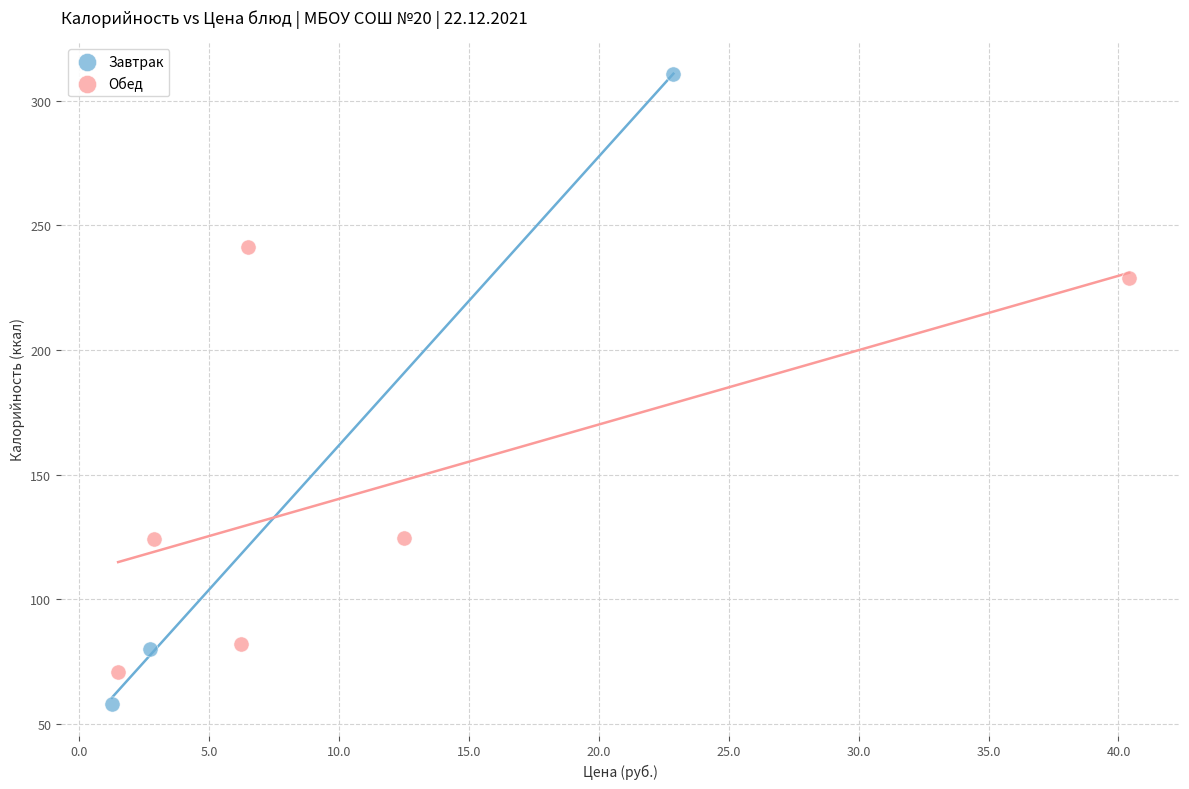

Which series reaches the minimum Y coordinate?

Завтрак